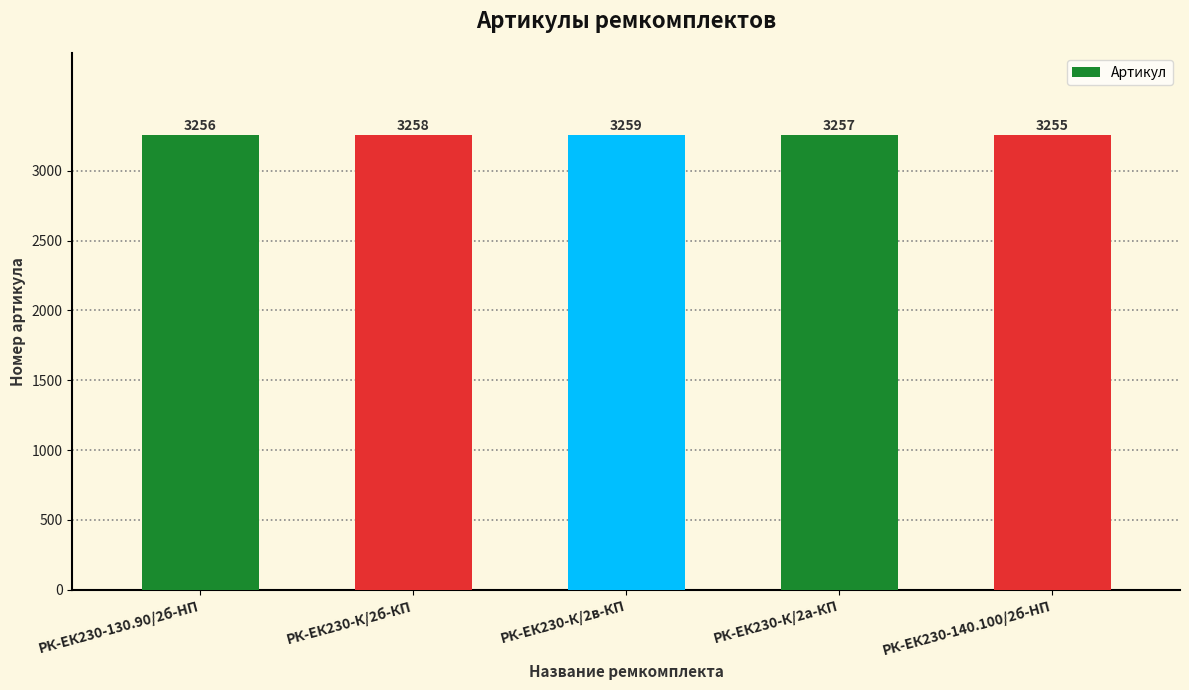

What is the label of the 5th bar from the left?

РК-ЕК230-140.100/2б-HП